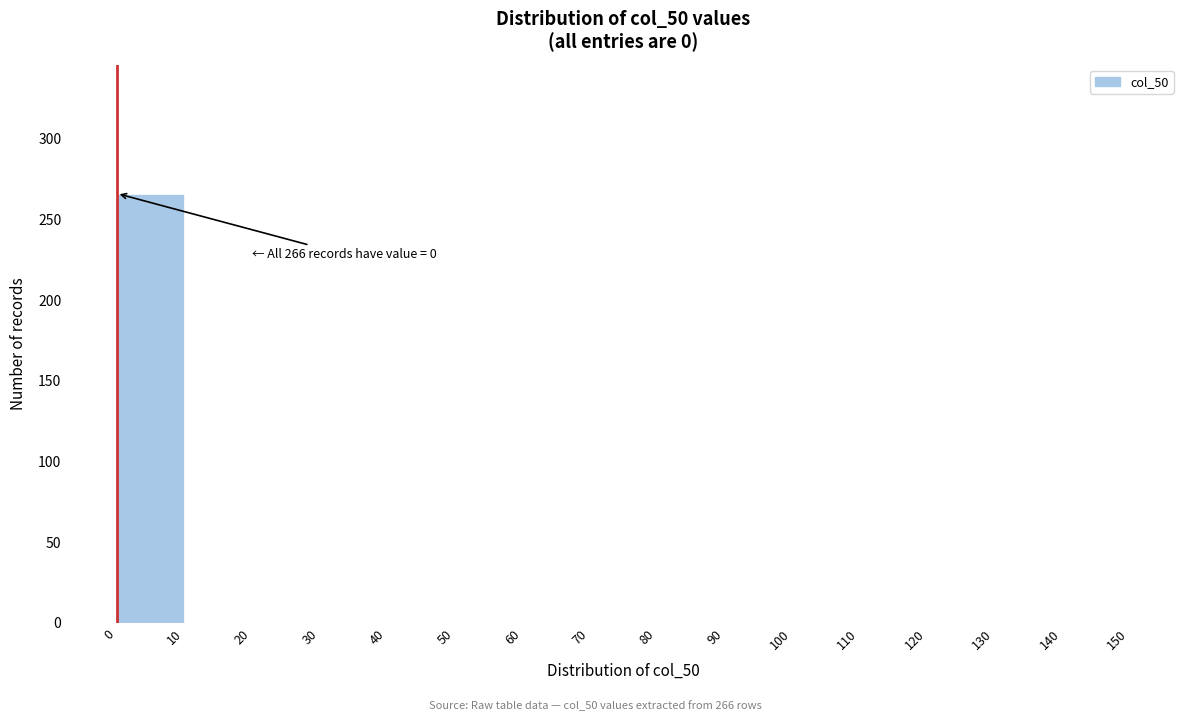

Which range on the x-axis has the tallest bar?

0 to 10